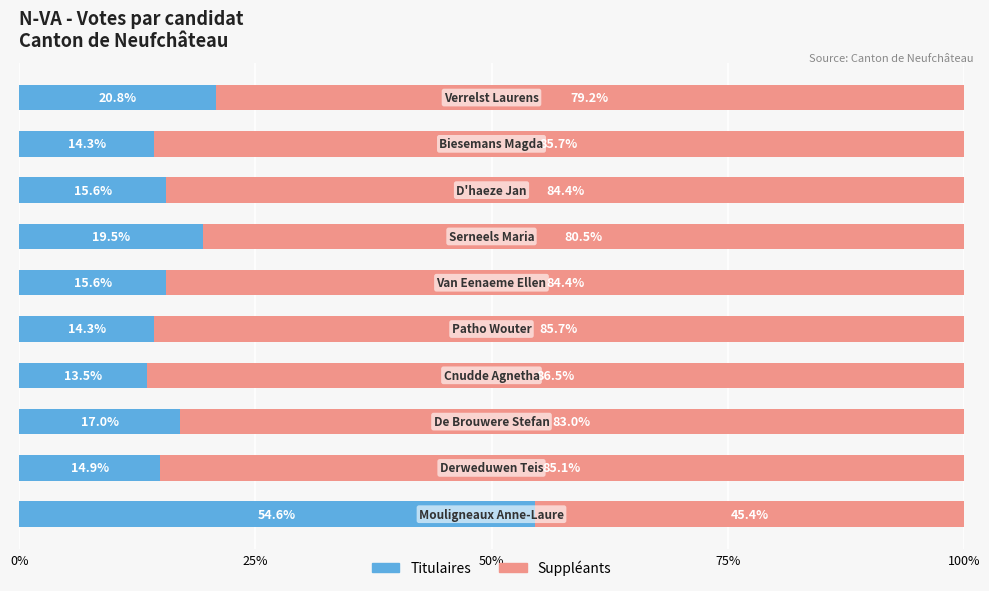

What is the average value of the Titulaires series?

20.0